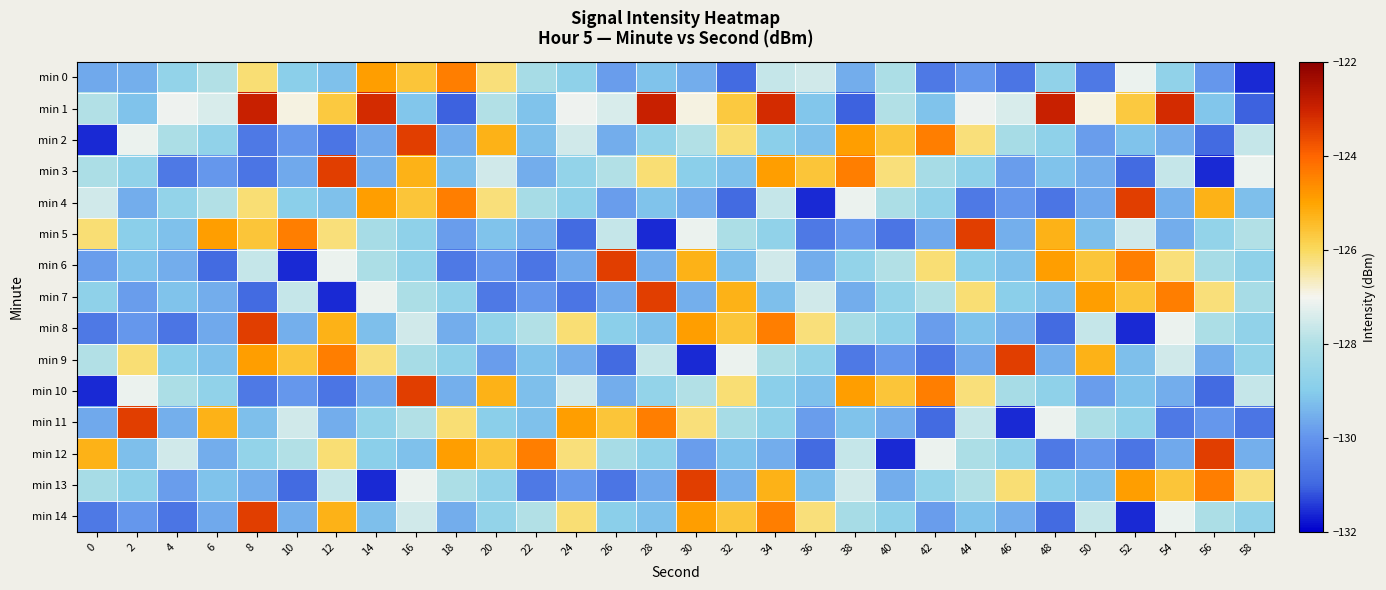

Count the number of data series in this chart.

15